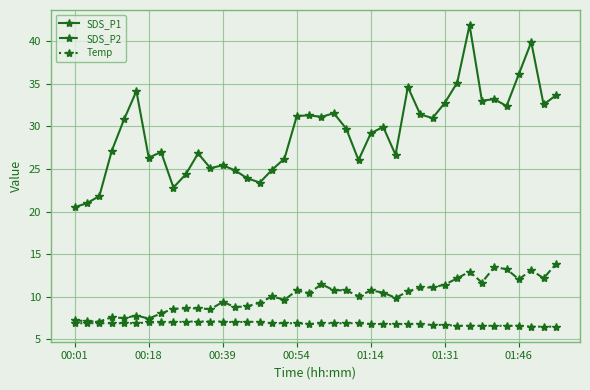

What is the value of the SDS_P1 point at the 22nd from the left?

31.6